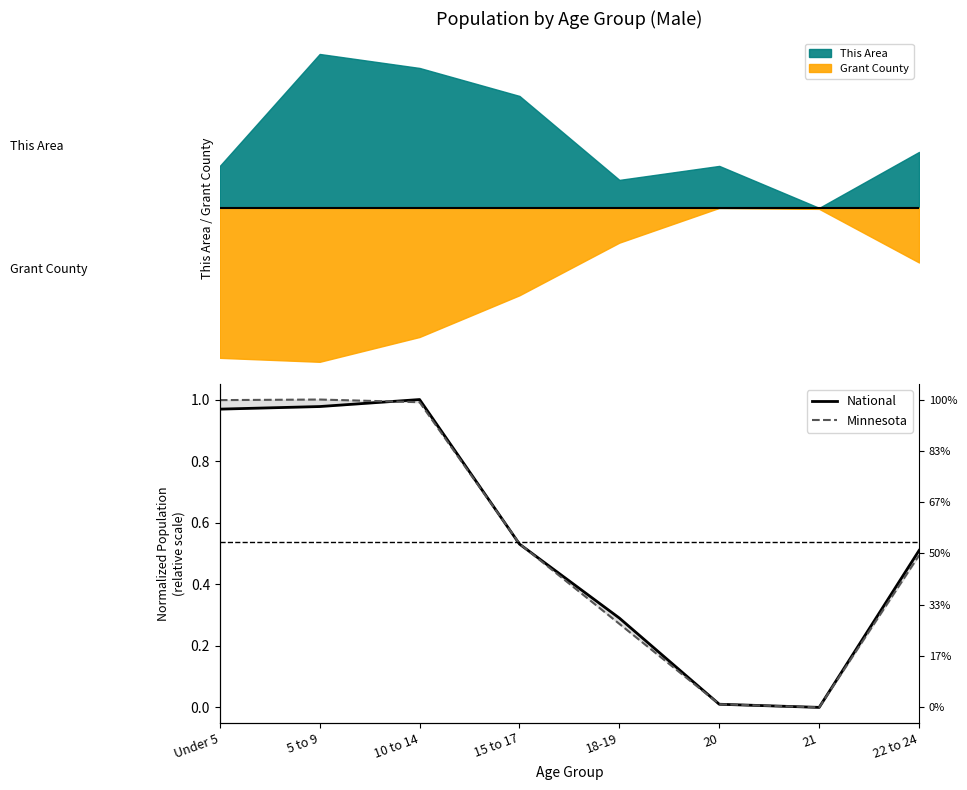

What is the maximum value for Minnesota?

1.0